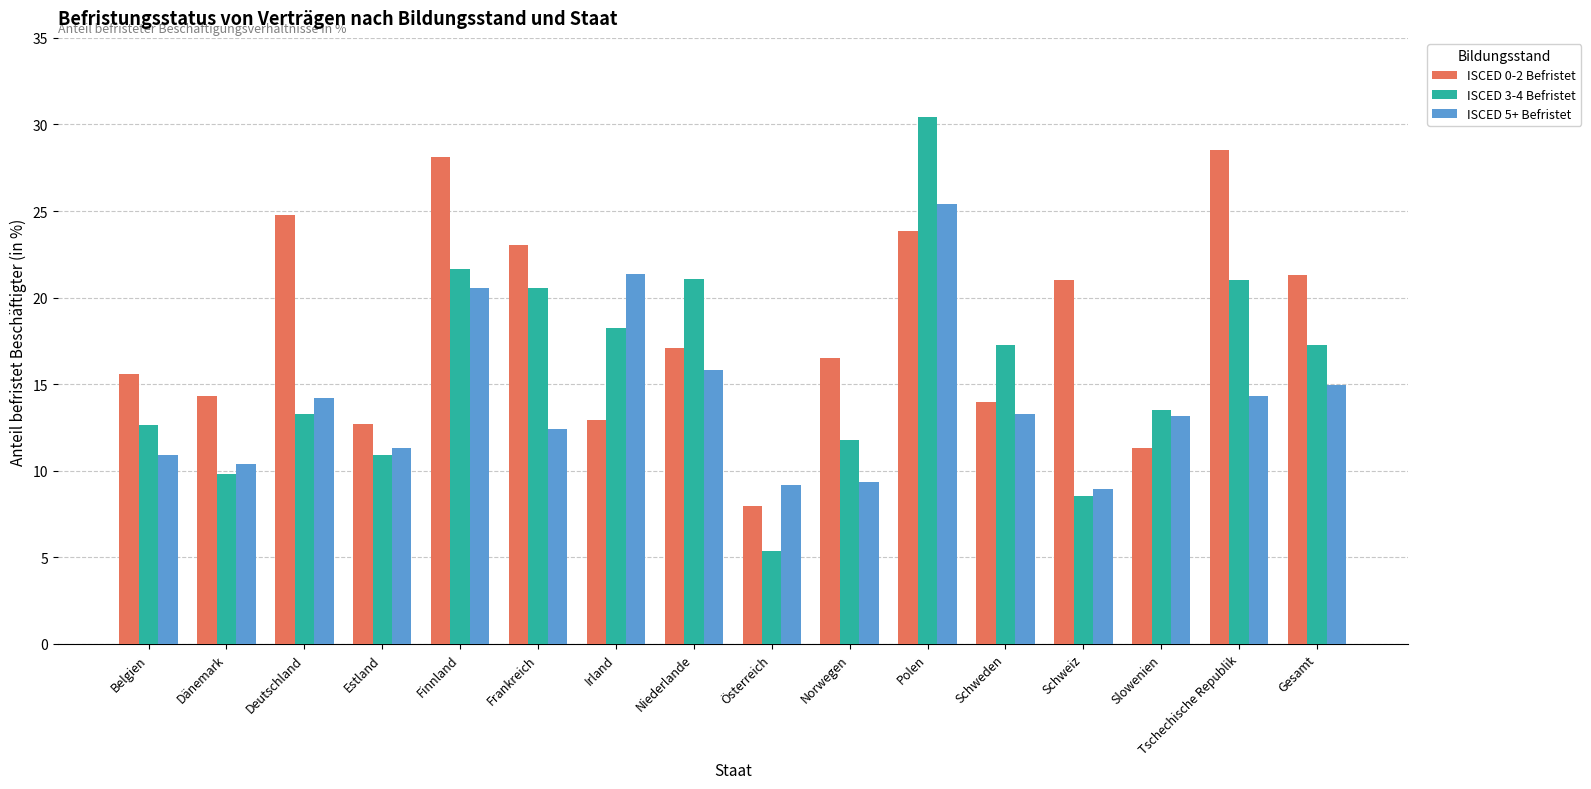

Which series has the widest spread of values?

ISCED 3-4 Befristet